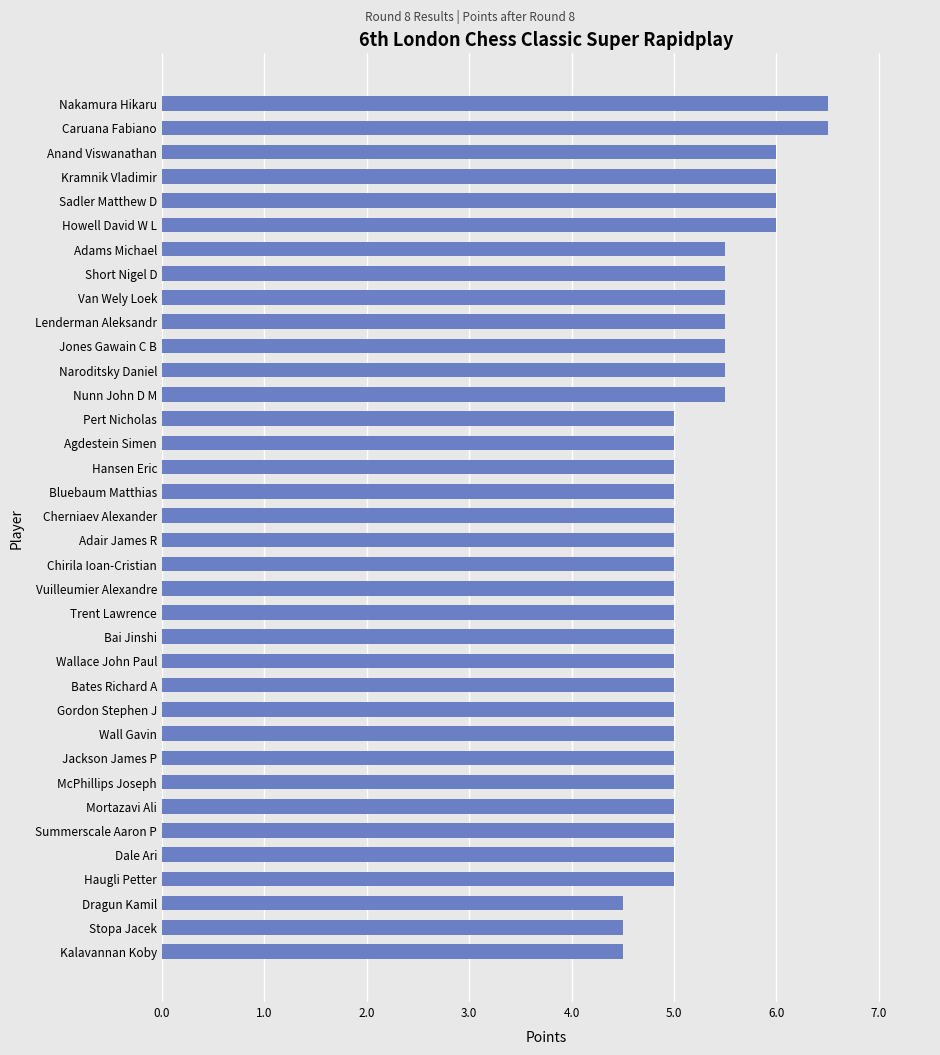

How many data points does each series have?

36